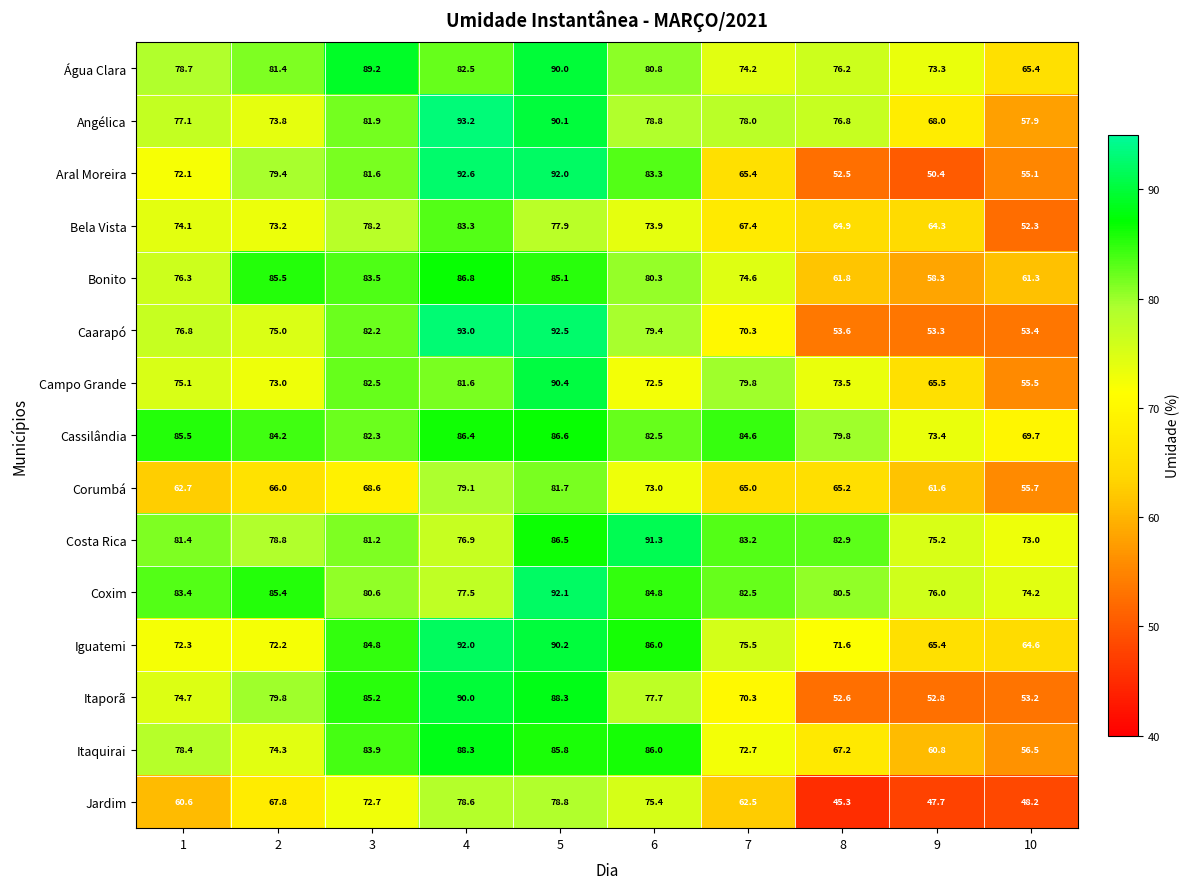

Is it true that Iguatemi equals 97.1 at 10?

False